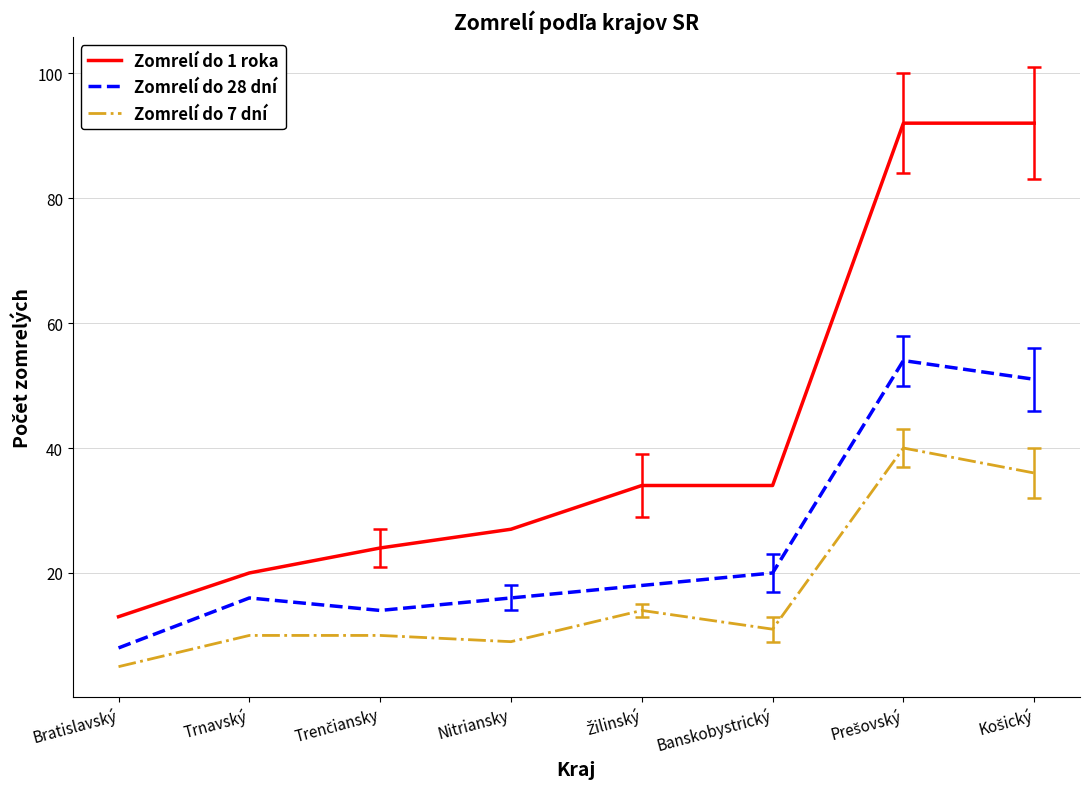

True or false: Zomrelí do 7 dní and Zomrelí do 28 dní cross at least once.

False